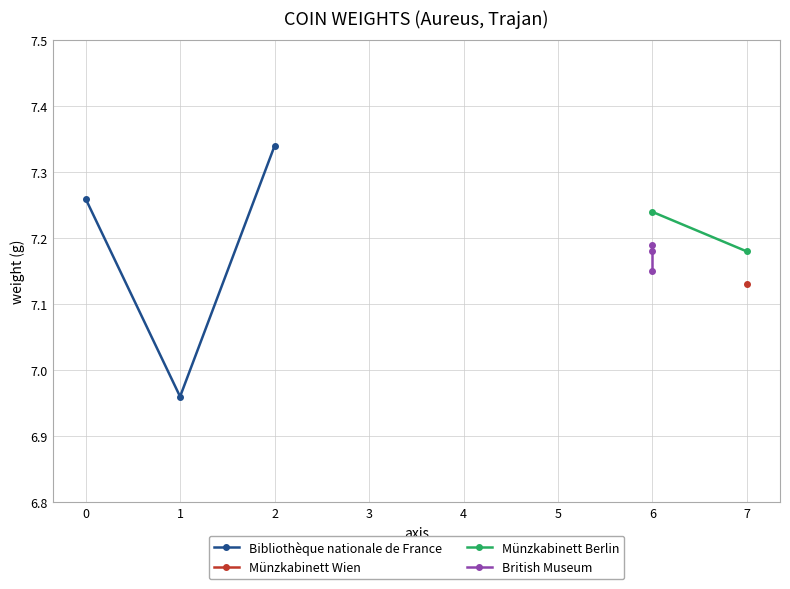

The value of Bibliothèque nationale de France at 2 is 12.7. True or false?

False